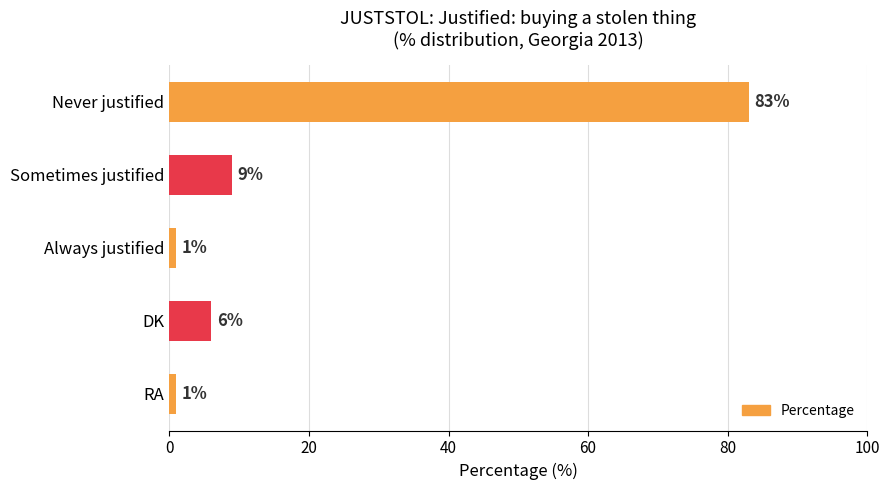

Is it true that the value at DK is 6?

True